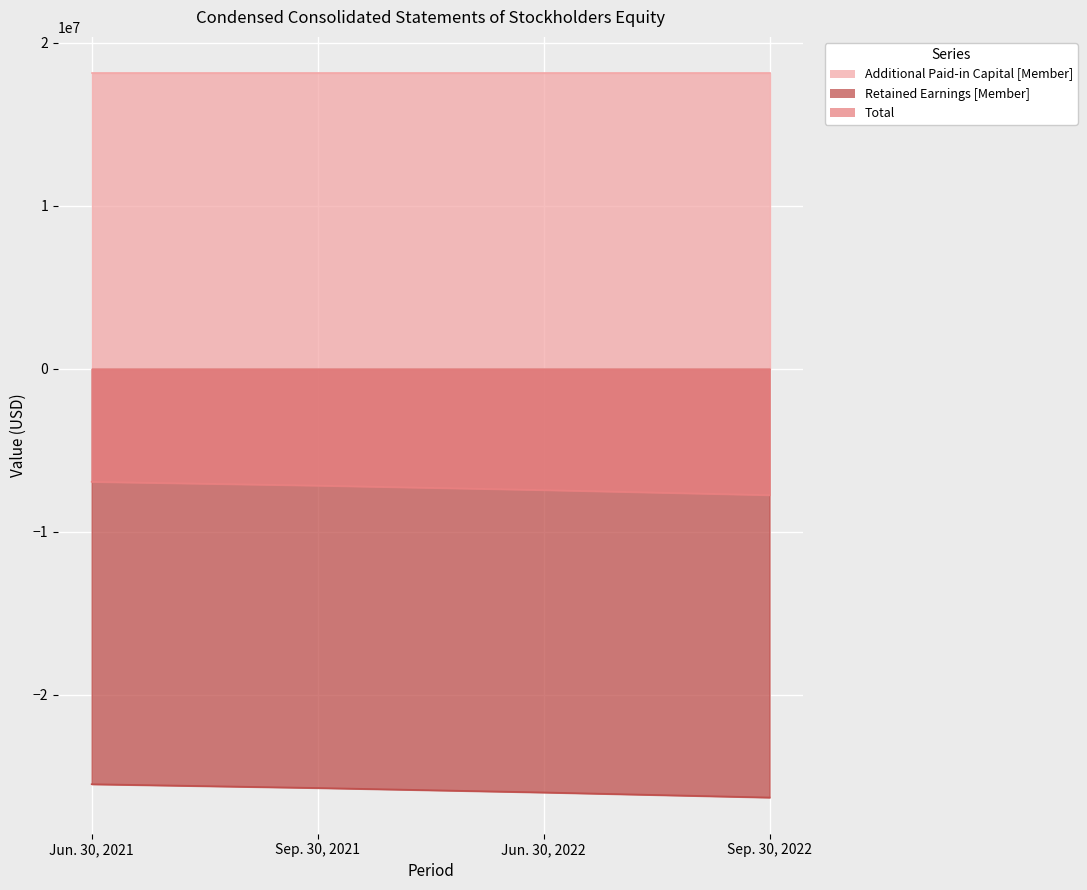

How many data points in Total are above -7162000?

1